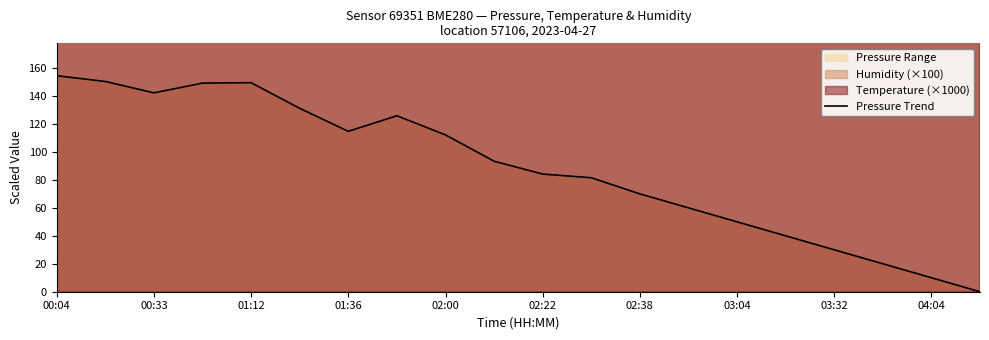

True or false: Pressure Trend has a value of 41.6 at 03:32.

False